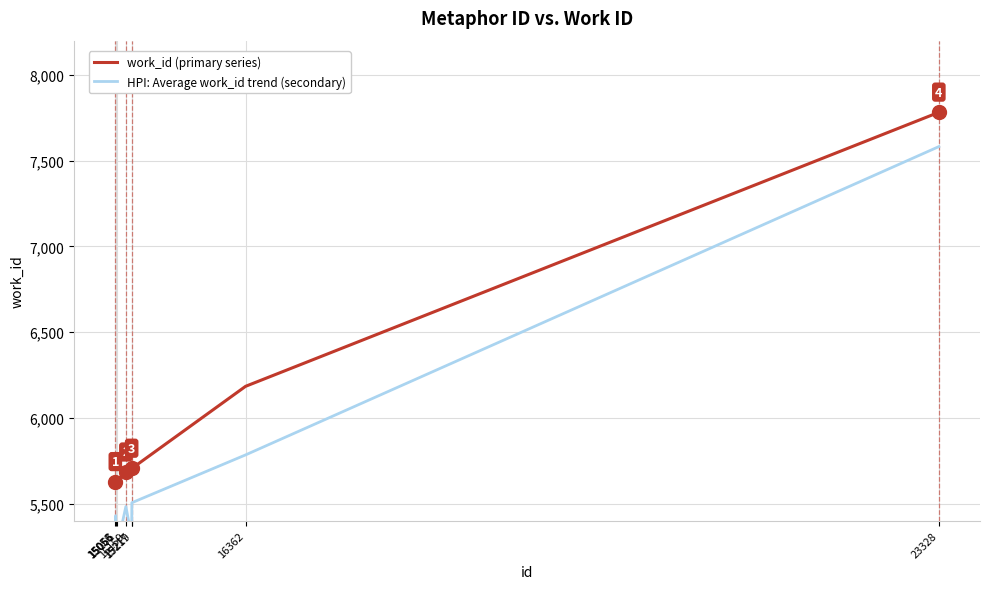

True or false: work_id (primary series) and HPI: Average work_id trend (secondary) intersect in this chart.

False